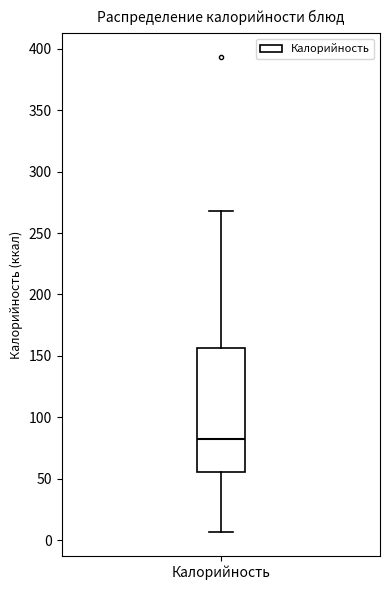

Read this box plot against the y-axis: the position of the median line, the range covered by the box, and the ends of both whiskers. The values are not printed on the chart, so give them approximately, as read against the axis.

median 80, box 55 to 155, whiskers 5 to 270